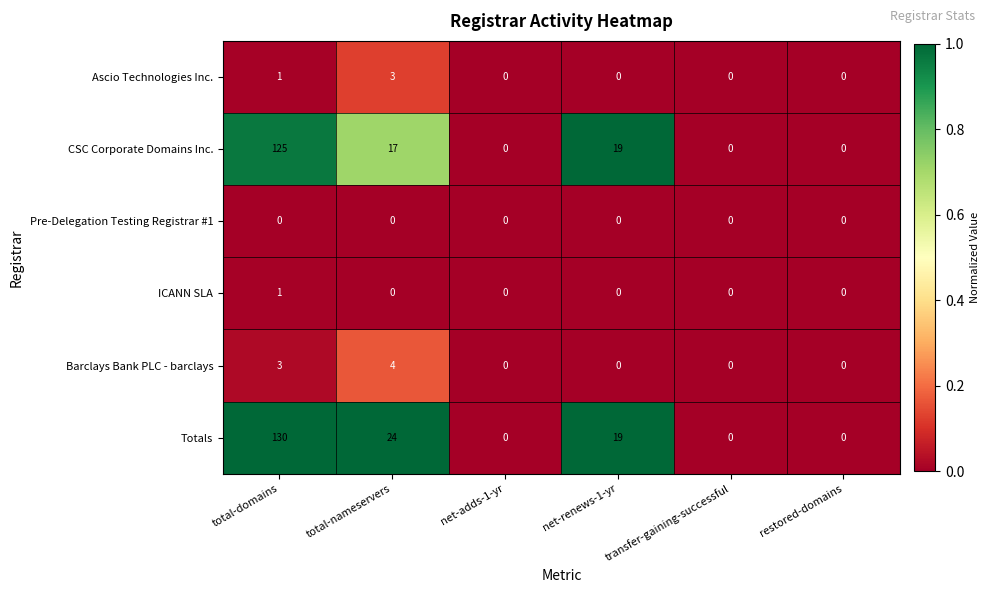

Count the number of data series in this chart.

6